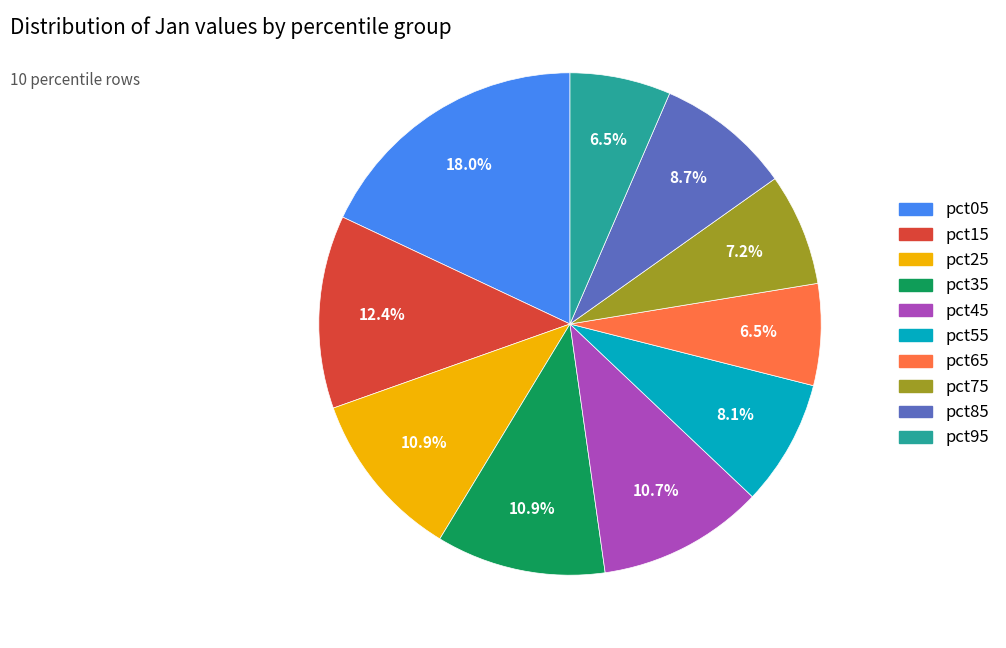

How many slices are in this pie chart?

10